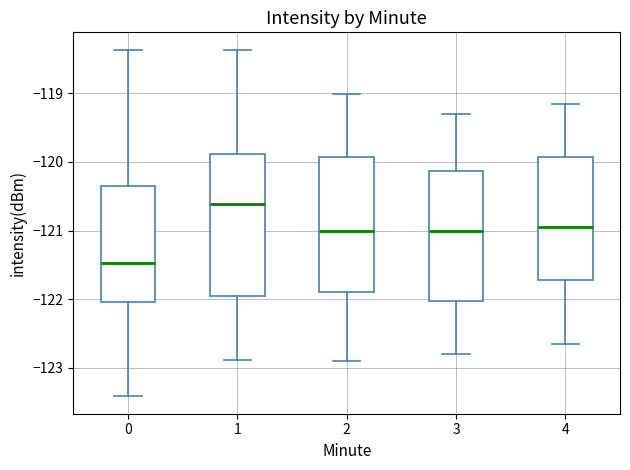

Where is the lower edge of the box at x = 4 on the y-axis? The values are not printed on the chart, so give them approximately, as read against the axis.

-121.7